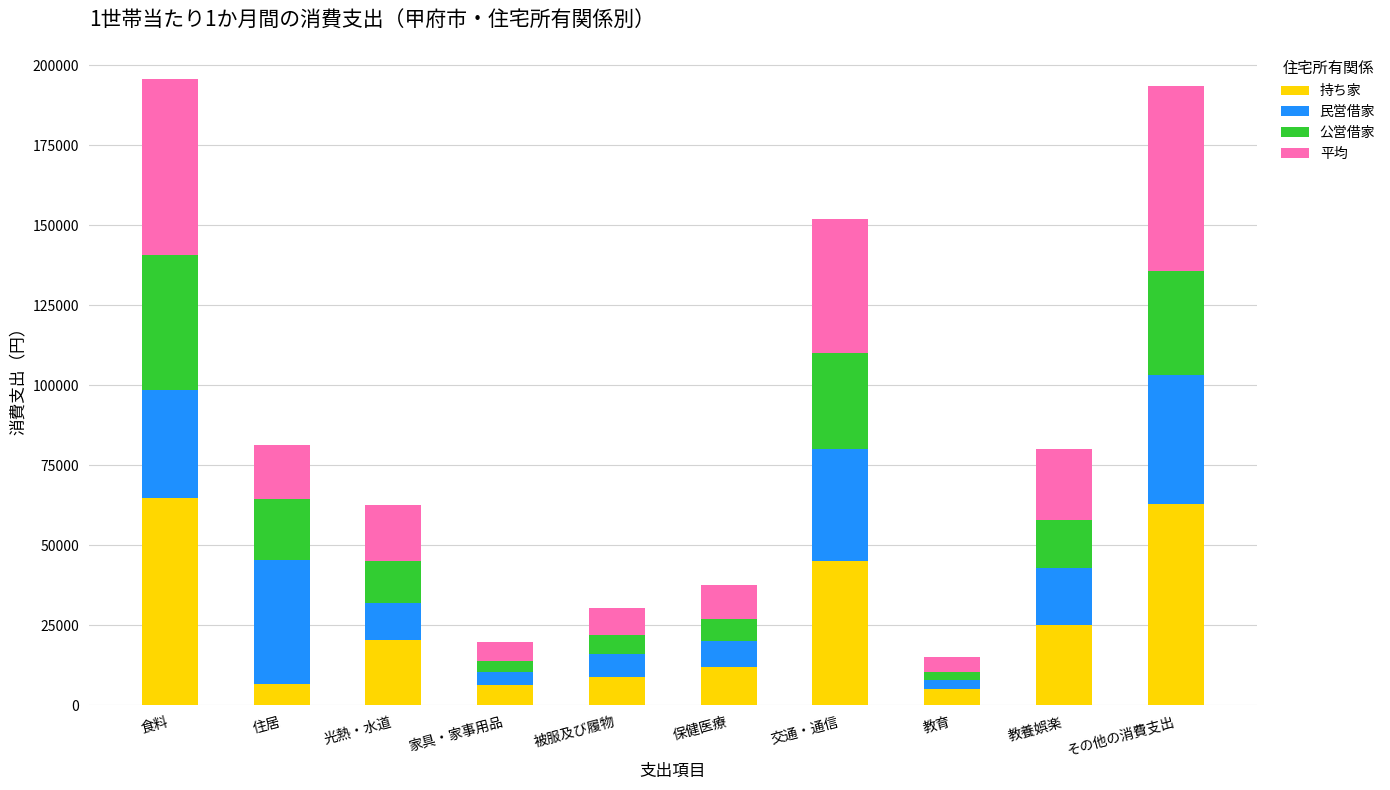

What is the maximum value for 持ち家?

64912